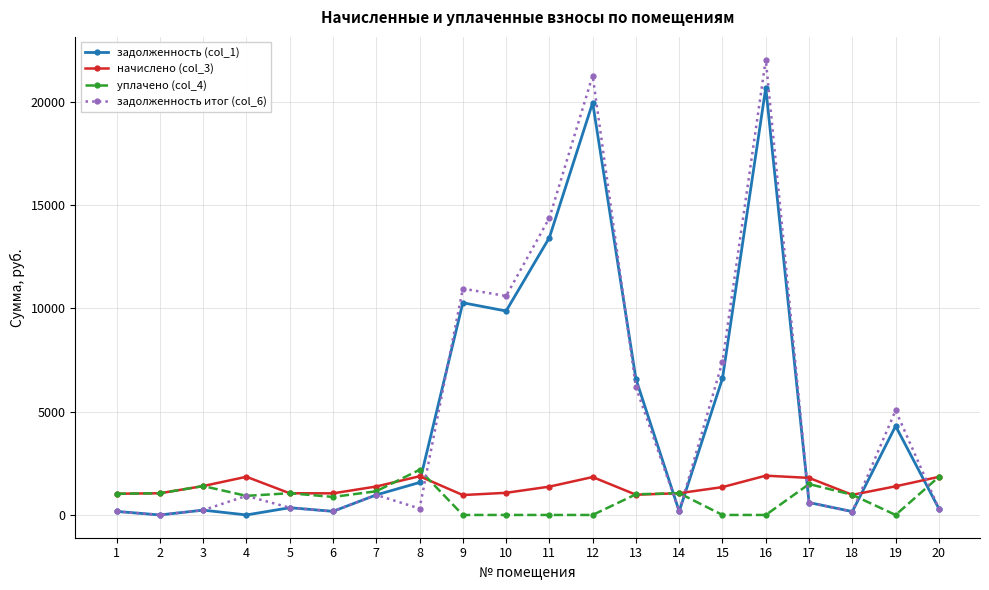

How many intersections are there between задолженность итог (col_6) and начислено (col_3)?

6